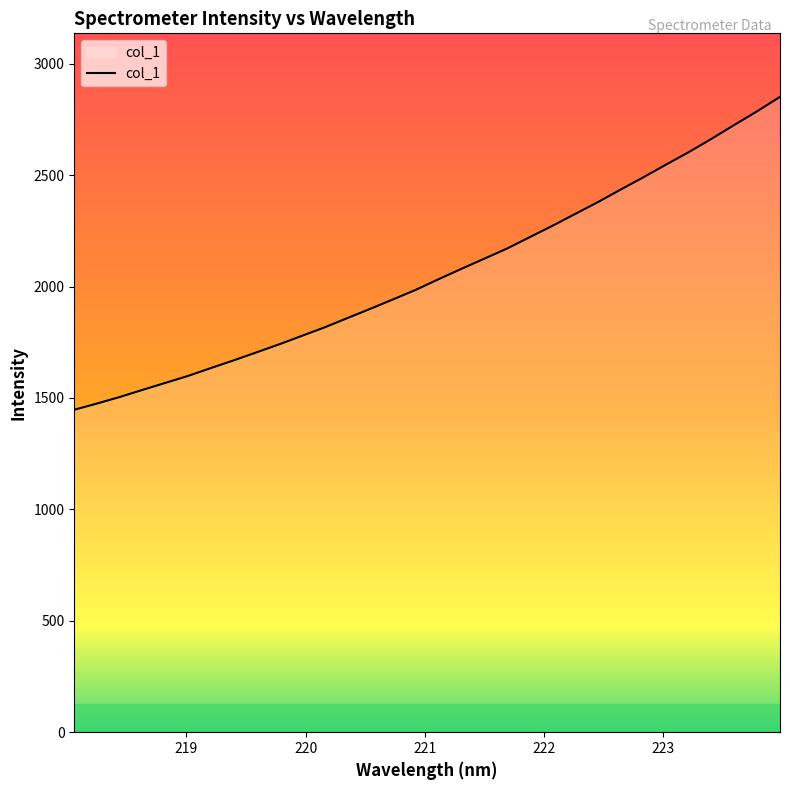

Reading left to right, what are all the values shown in this chart?

1447.2	1475.2	1504.6	1536.6	1567.9	1599.3	1634.5	1669.1	1704.9	1741.1	1779.2	1817.5	1859.2	1900.5	1942.8	1985.8	2033.5	2079.8	2125.1	2170.7	2222.0	2272.9	2326.4	2379.5	2435.8	2490.9	2548.1	2604.2	2663.9	2726.1	2787.1	2851.5